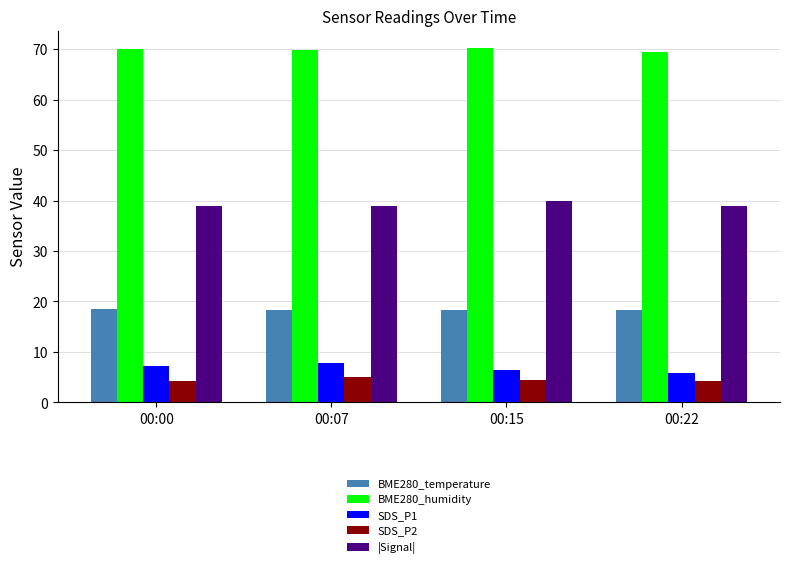

What is the difference between the maximum and minimum values in the |Signal| series?

1.0